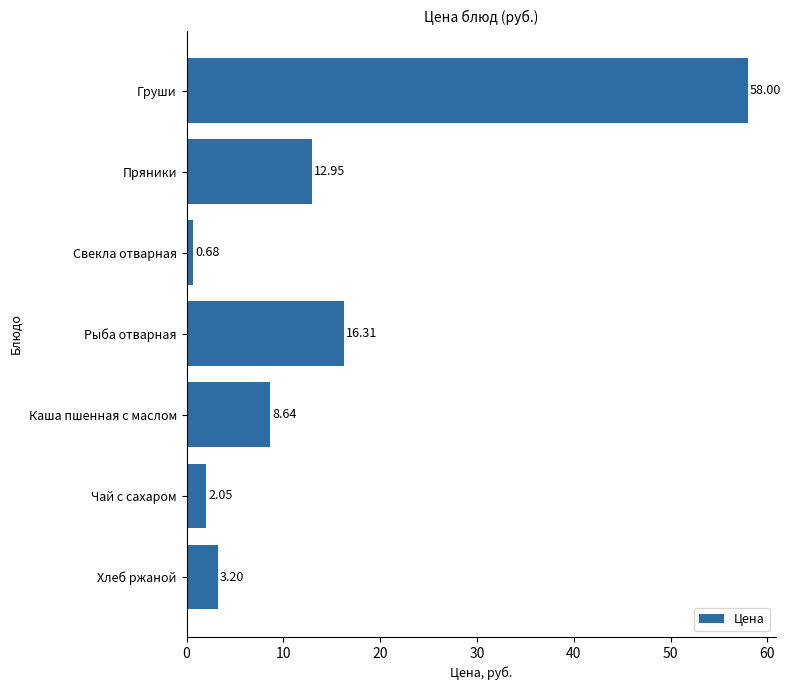

At which category does the chart reach its minimum across all series?

Свекла отварная